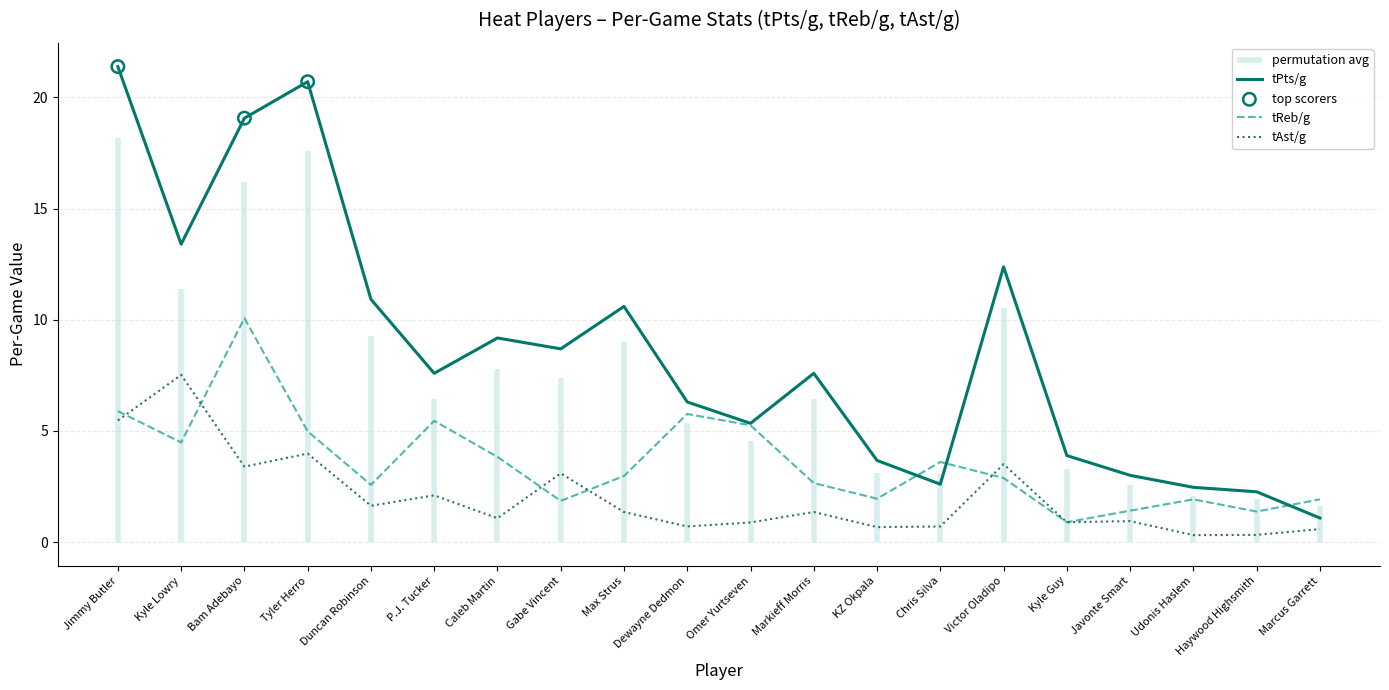

What are all the series names shown in the legend?

tPts/g, tReb/g, tAst/g